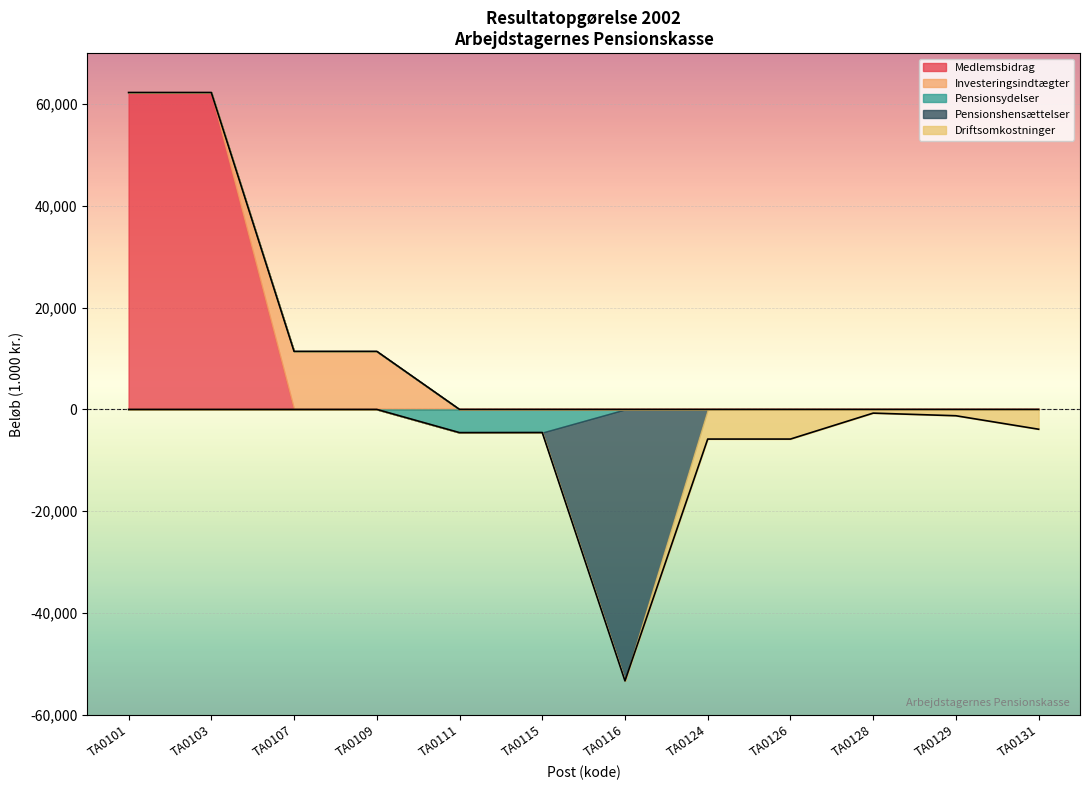

What is the difference between the Pensionsydelser f.e.r. values at TA0115 and TA0103?

4561